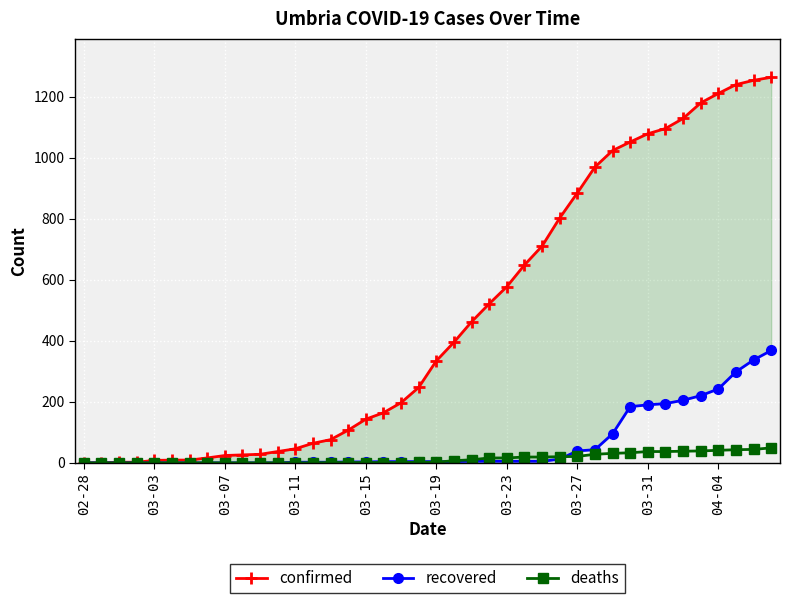

What is the highest value of the deaths series?

49